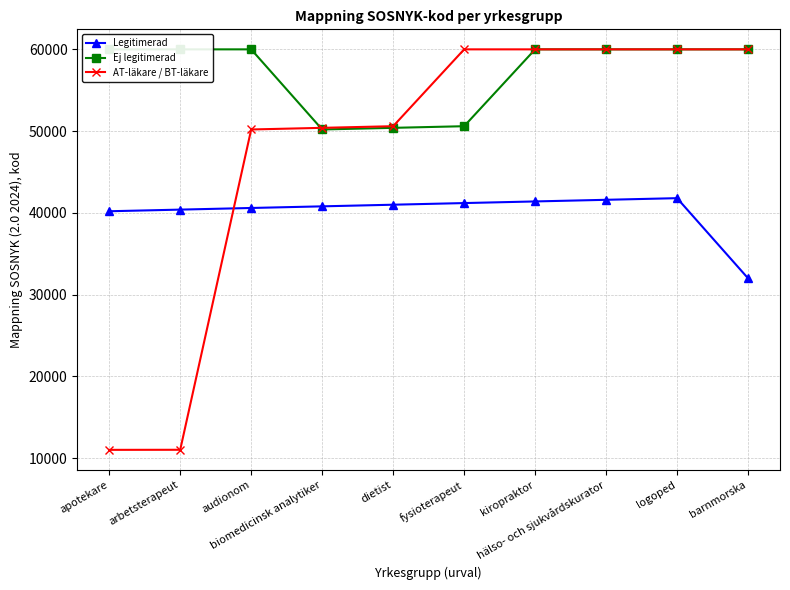

What is the label of the 7th point from the right?

biomedicinsk analytiker